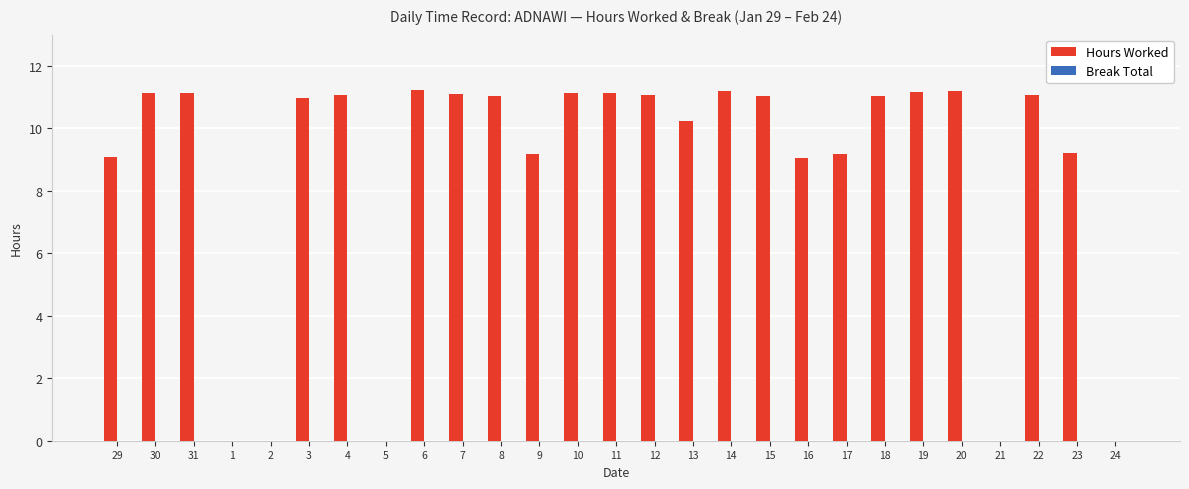

What value does the data have at 10?

11.1